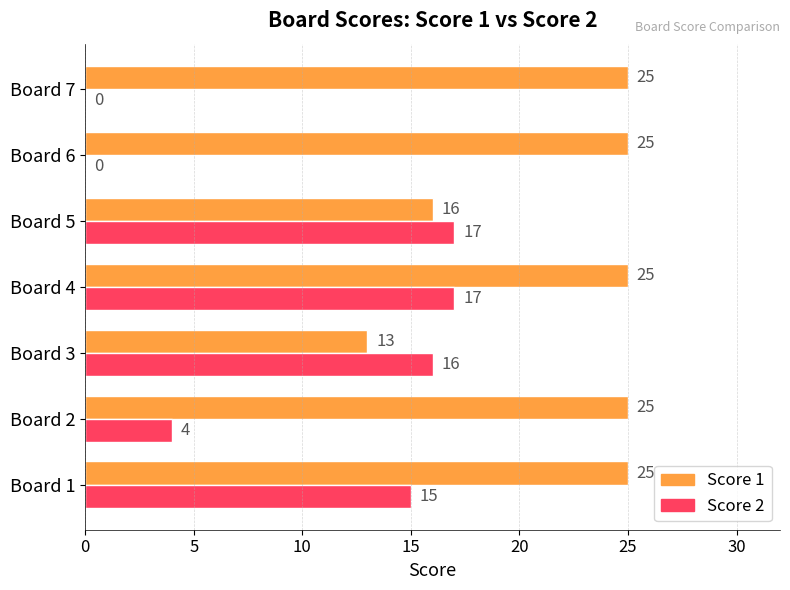

Which series has the largest total across all categories?

Score 1